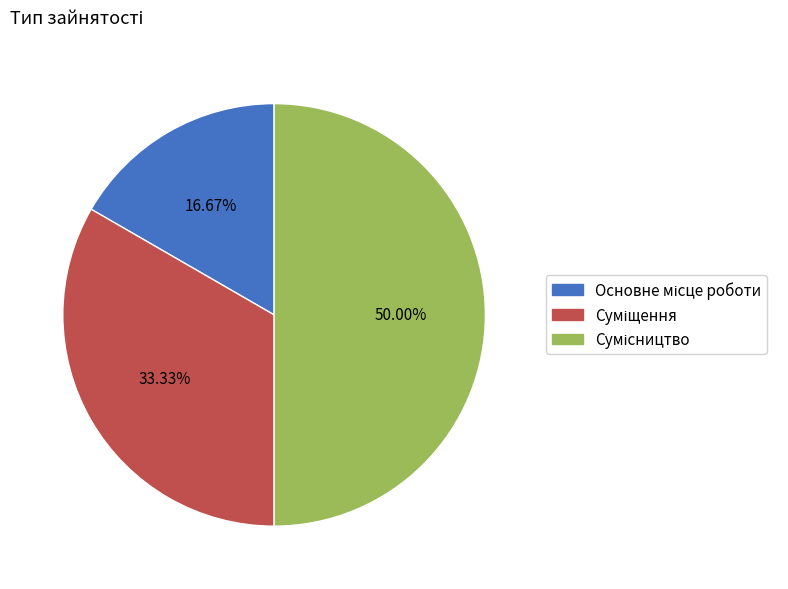

To the nearest percent, what is the difference between the Основне місце роботи and Суміщення slice percentages?

17%